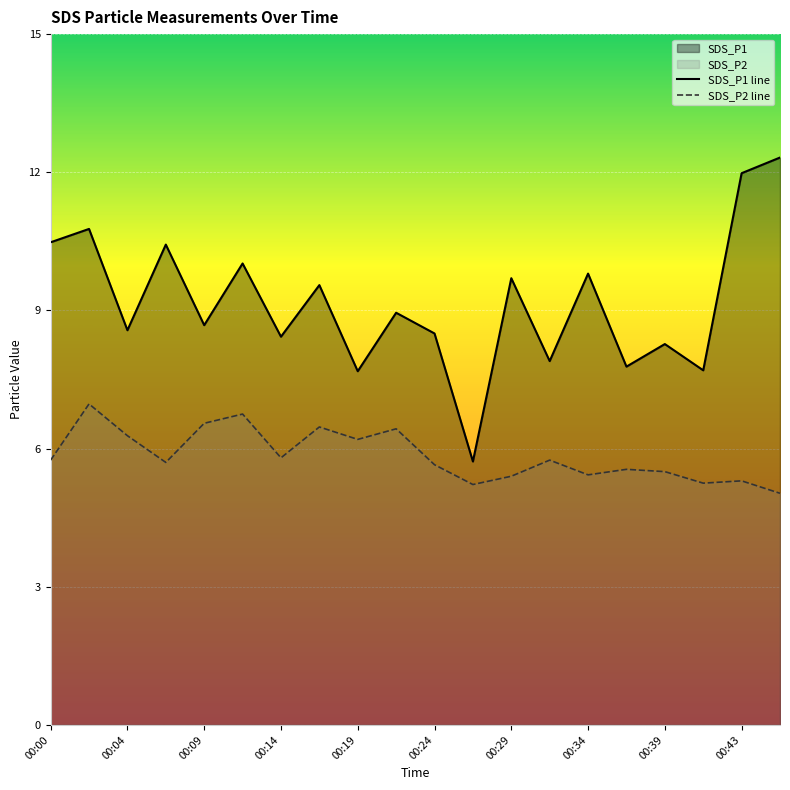

How many series are shown in this chart?

2